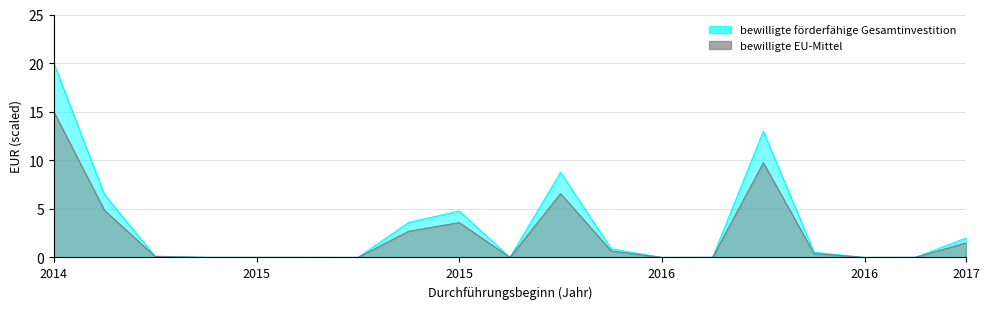

What is the greatest value displayed?

20.0